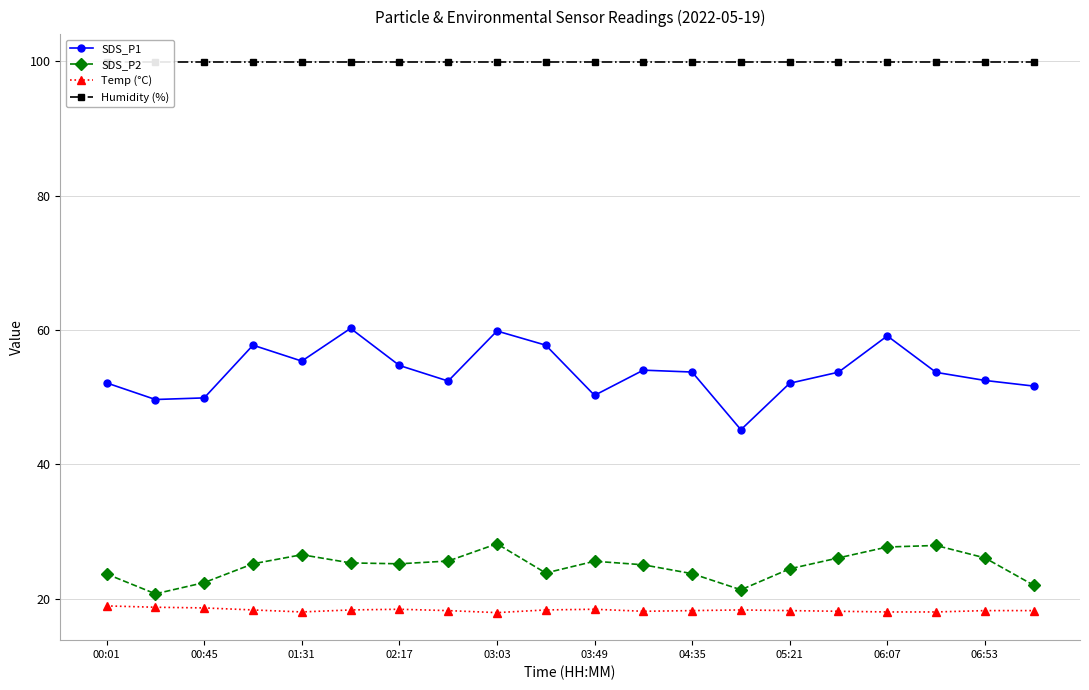

What is the average value of the Humidity (%) series?

99.9